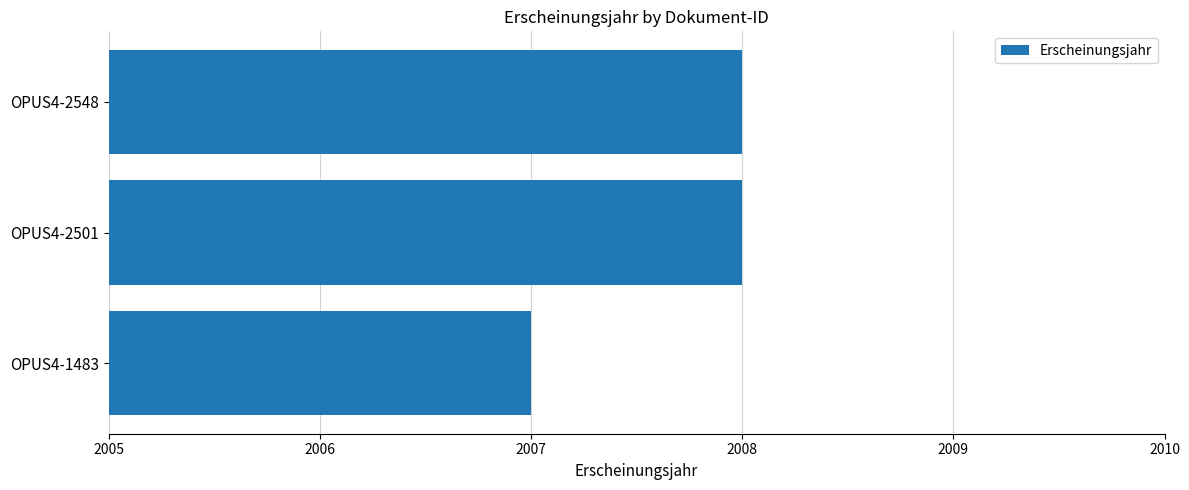

What is the smallest value displayed?

2007